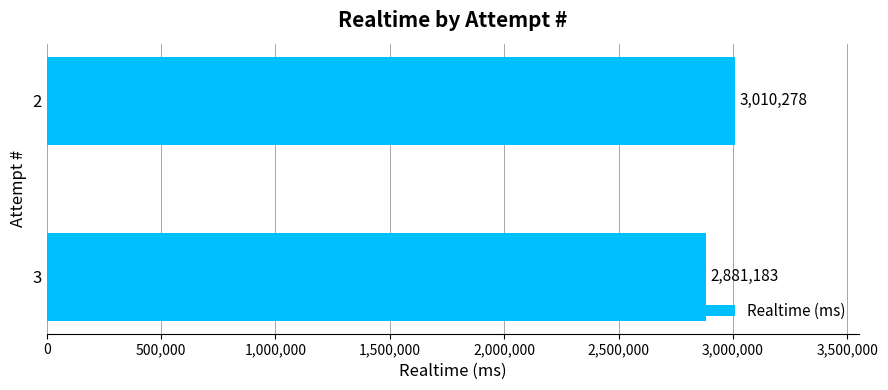

Rank the categories by value from lowest to highest.

3, 2